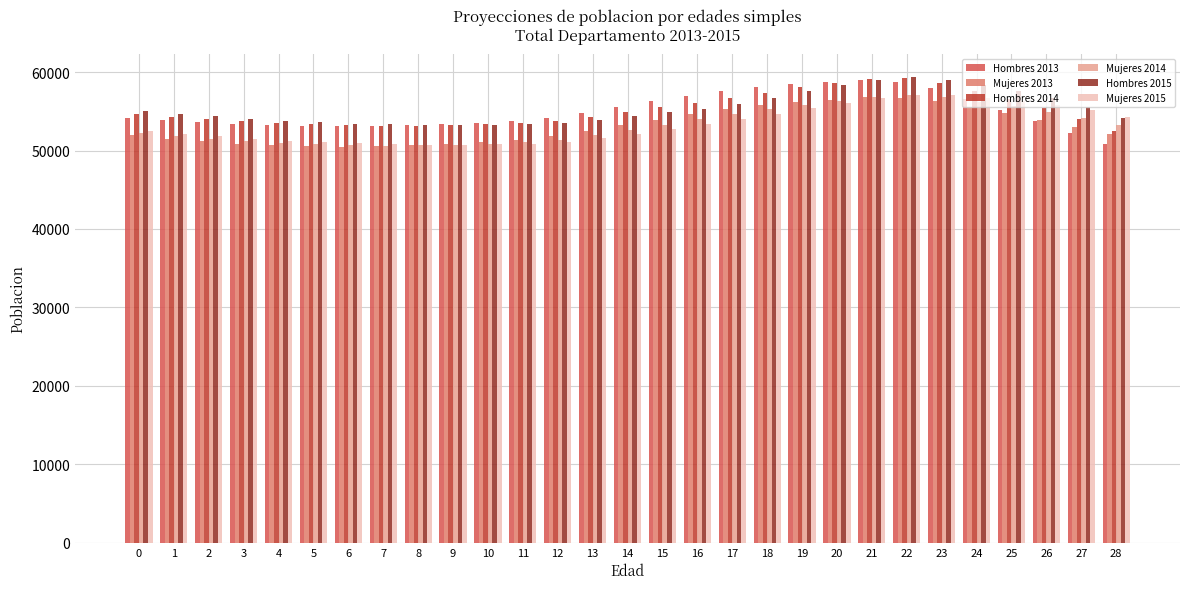

How many distinct data groups are displayed?

6